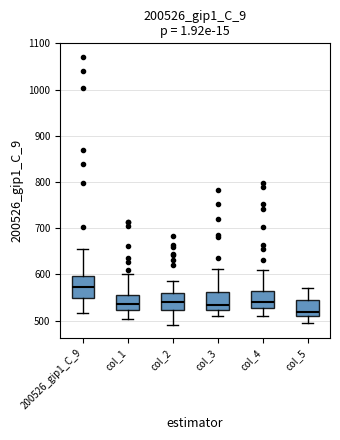

Reading left to right, read every box against the y-axis: the position of its median line, the range the box covers, and the ends of its whiskers. The values are not printed on the chart, so give them approximately, as read against the axis.

200526_gip1_C_9: median 570, box 550 to 600, whiskers 520 to 650
col_1: median 540, box 520 to 560, whiskers 500 to 600
col_2: median 540, box 520 to 560, whiskers 490 to 590
col_3: median 530, box 520 to 560, whiskers 510 to 610
col_4: median 540, box 530 to 560, whiskers 510 to 610
col_5: median 520, box 510 to 540, whiskers 490 to 570